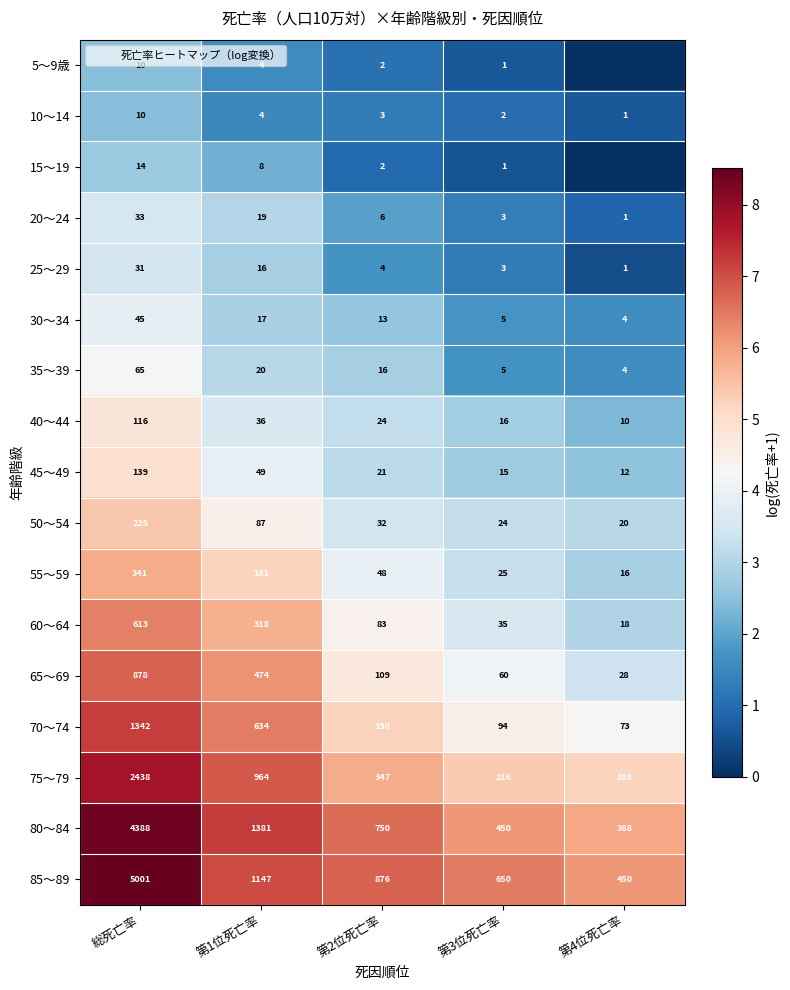

What is the difference between the highest and lowest values at 第4位死亡率?

6.1